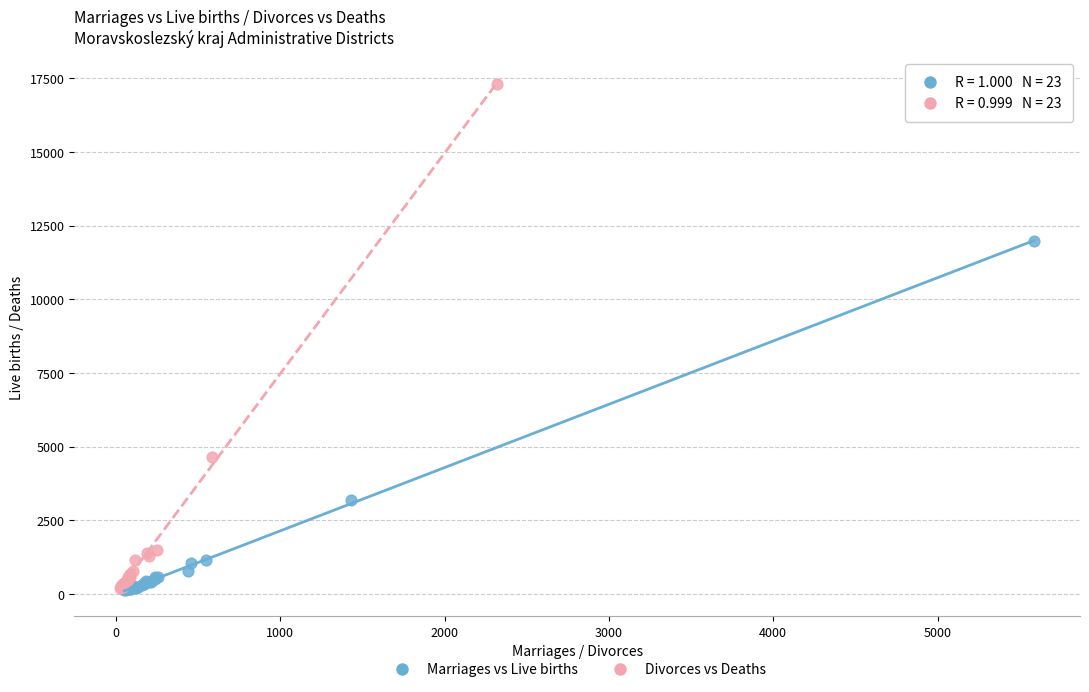

Which series has the widest spread of Y values?

Divorces vs Deaths